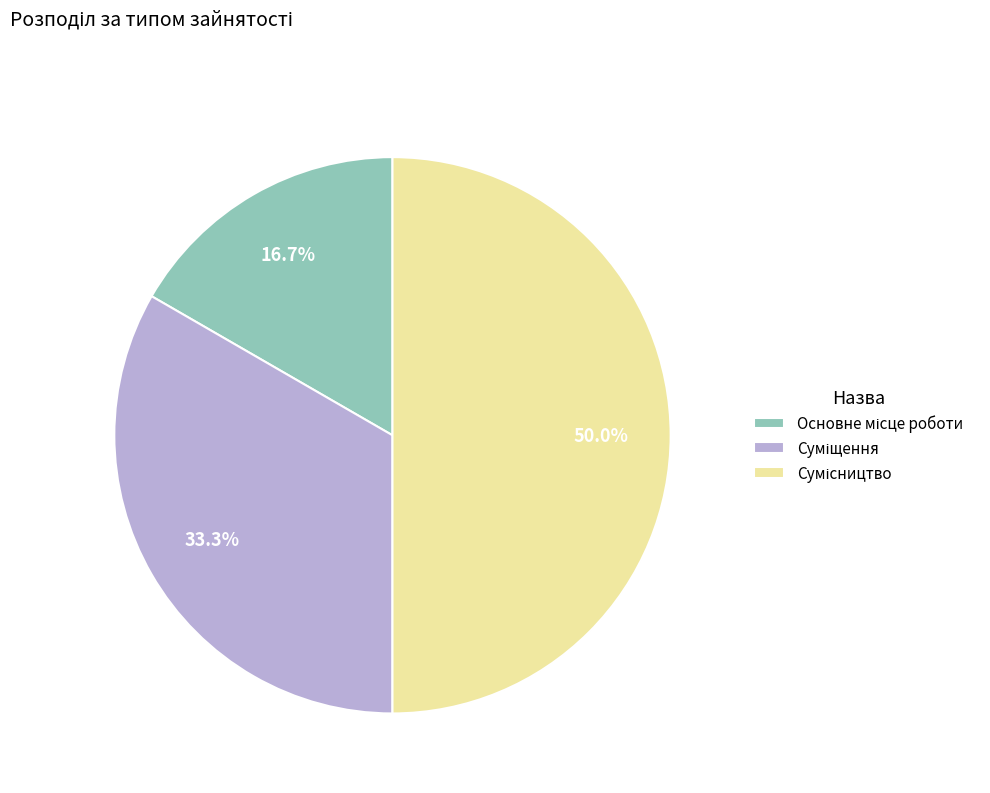

Rank the categories by value from lowest to highest.

Основне місце роботи, Суміщення, Сумісництво